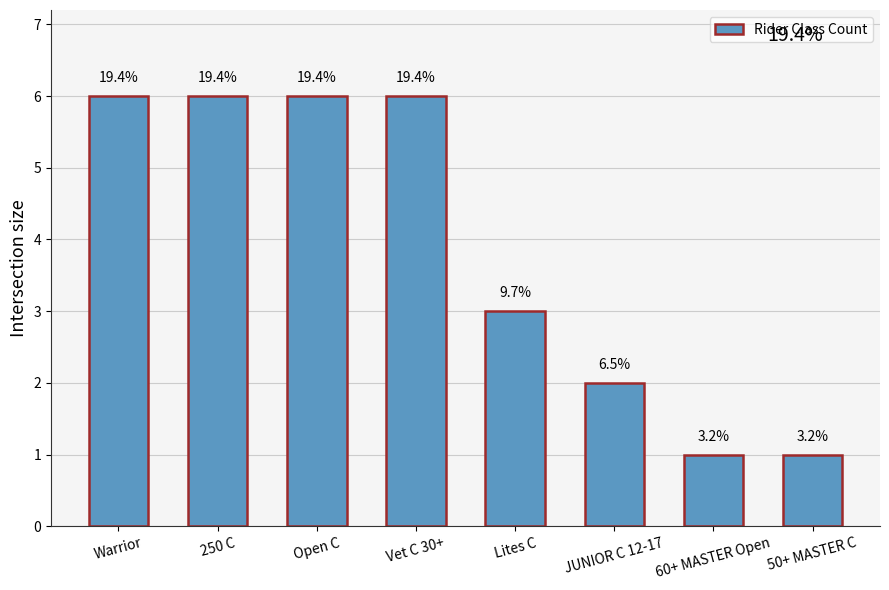

Reading left to right, extract all data points from this chart.

Warrior=6	250 C=6	Open C=6	Vet C 30+=6	Lites C=3	JUNIOR C 12-17=2	60+ MASTER Open=1	50+ MASTER C=1